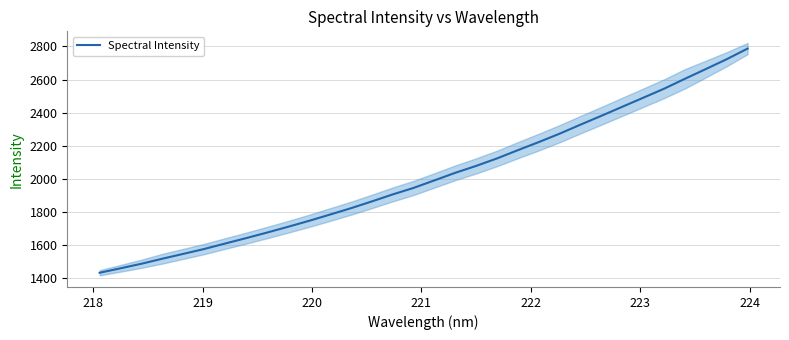

What is the lowest value of the Spectral Intensity series?

1434.6